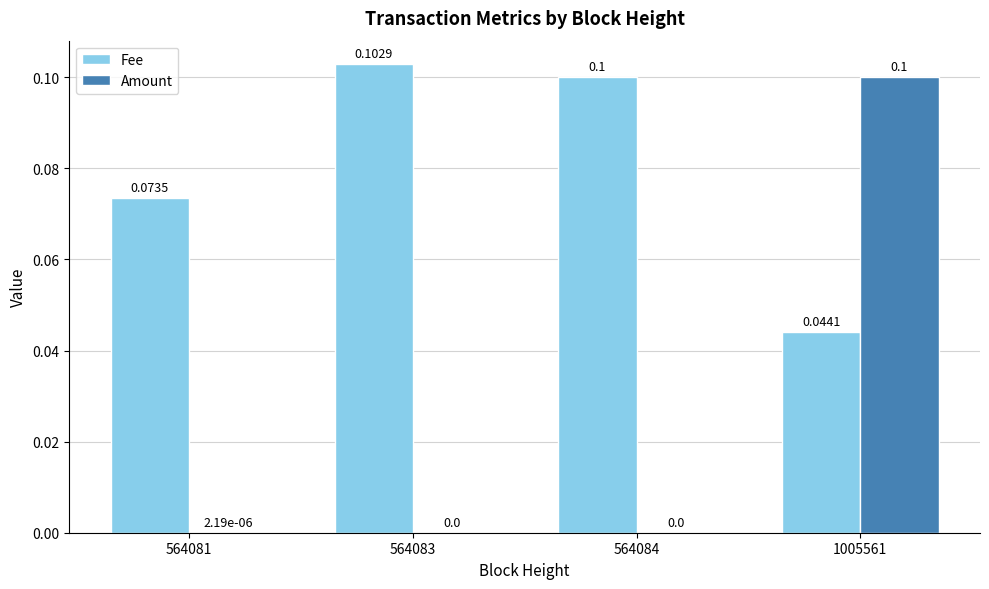

Read the Amount value at 1005561.

0.1